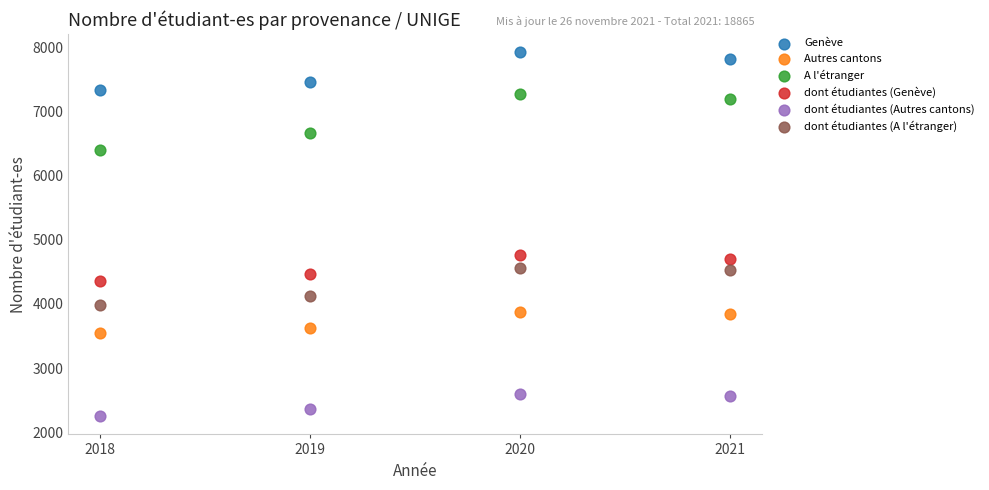

Which series reaches the minimum Y coordinate?

dont étudiantes (Autres cantons)